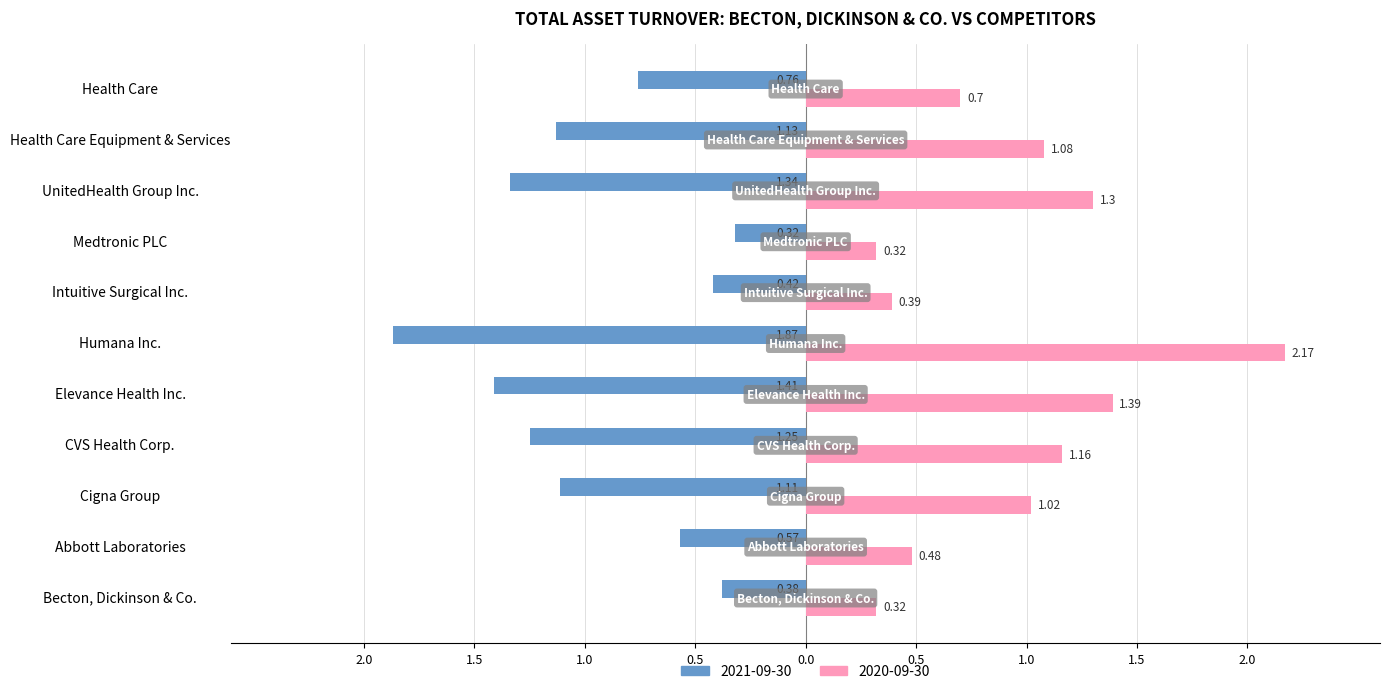

The value of 2021-09-30 at Abbott Laboratories is -0.6. True or false?

True